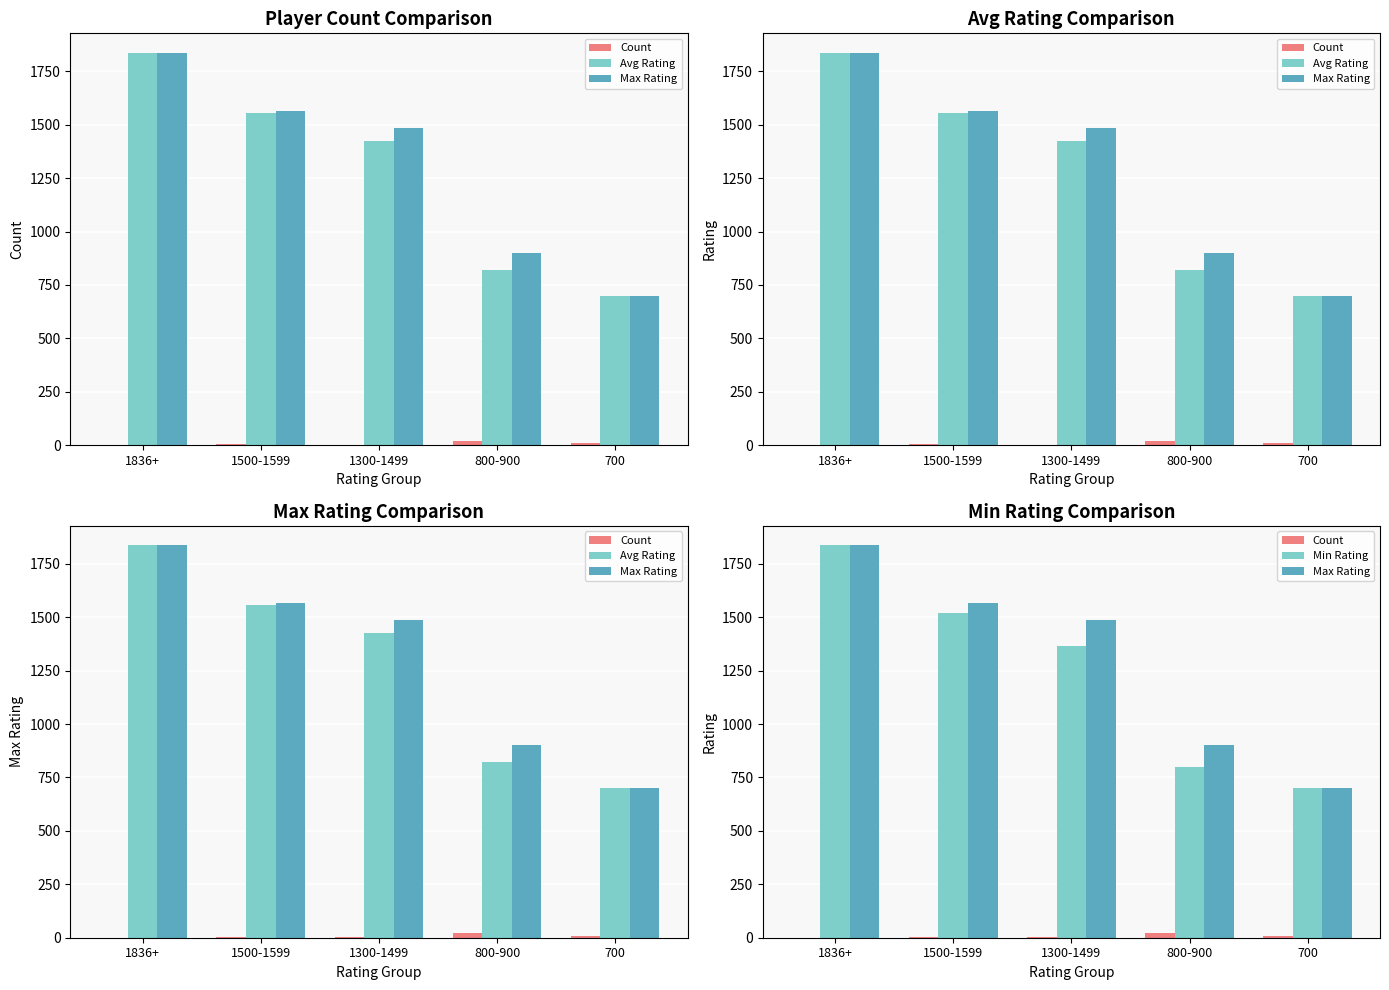

How many data points in Count are less than 4?

2